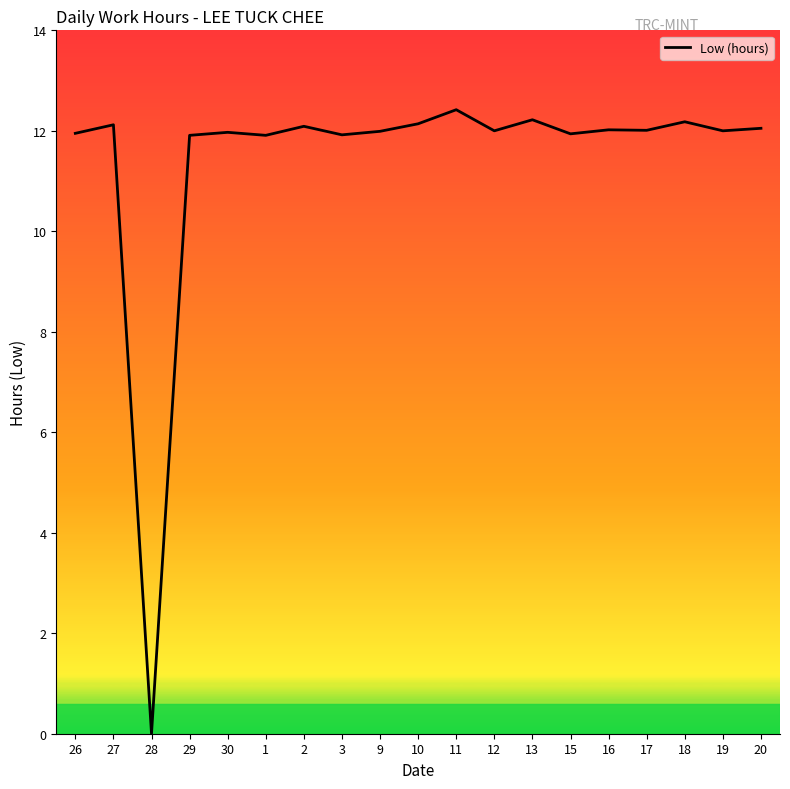

The value at 20 is 12.1. True or false?

True